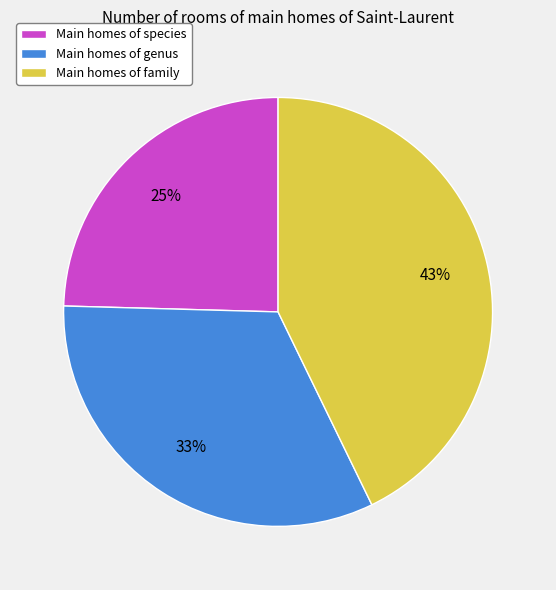

The Main homes of family slice represents 43% of the pie. True or false?

True